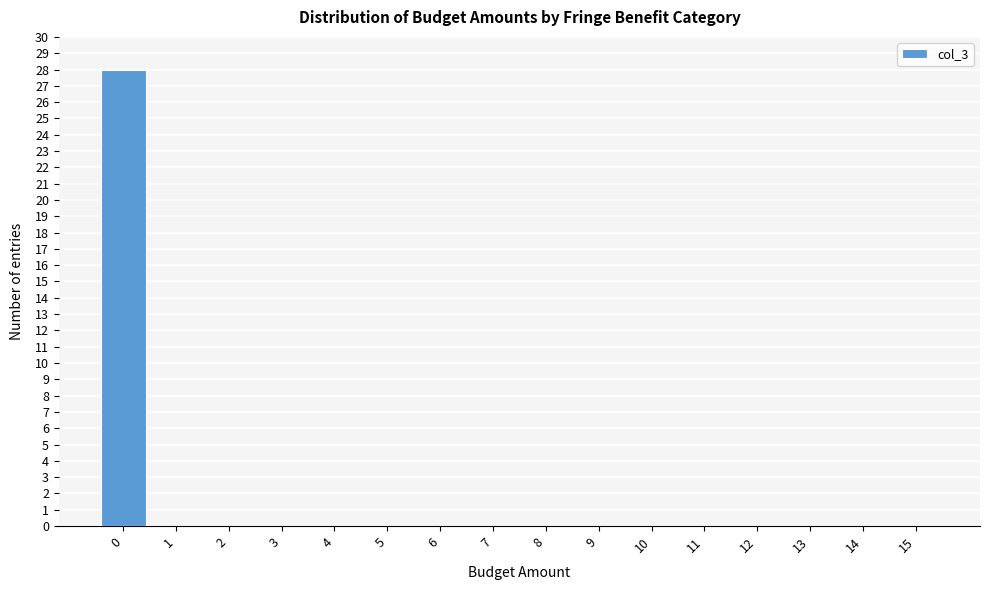

Reading left to right, what are all the values shown in this chart?

0=28	1=0	2=0	3=0	4=0	5=0	6=0	7=0	8=0	9=0	10=0	11=0	12=0	13=0	14=0	15=0